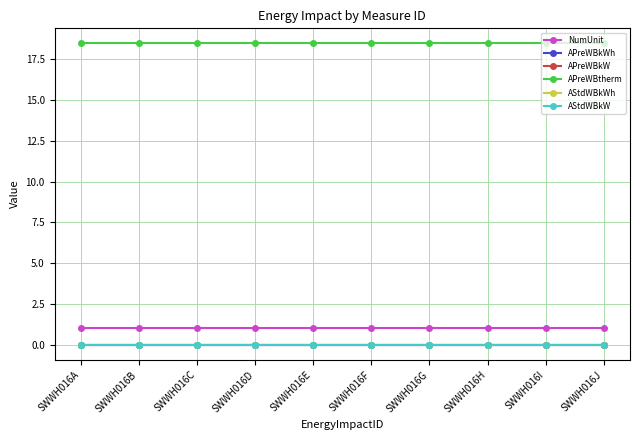

Is this an area chart (filled region under the line)?

No